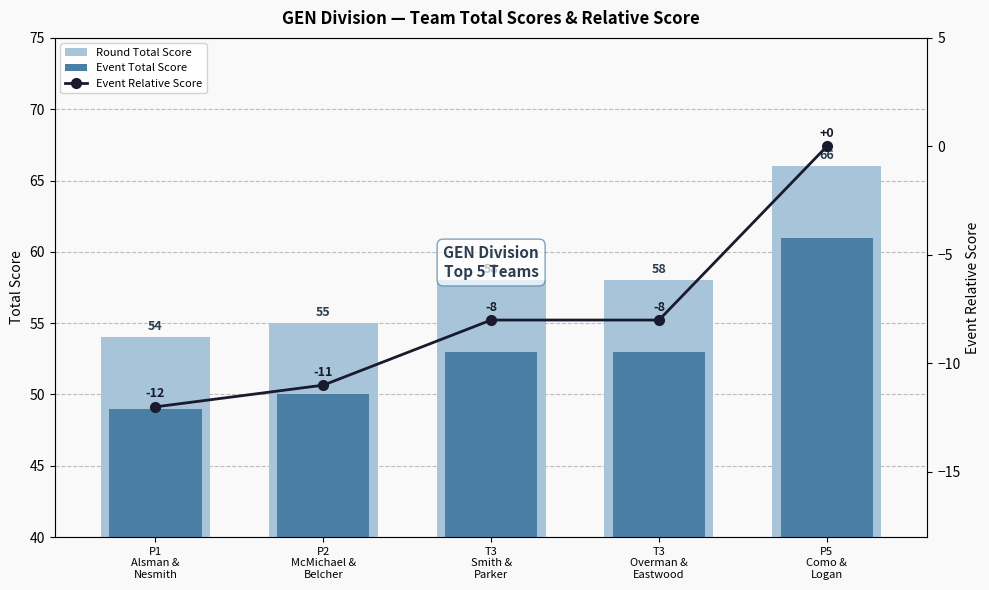

What is the sum of all Round Total Score values?

291